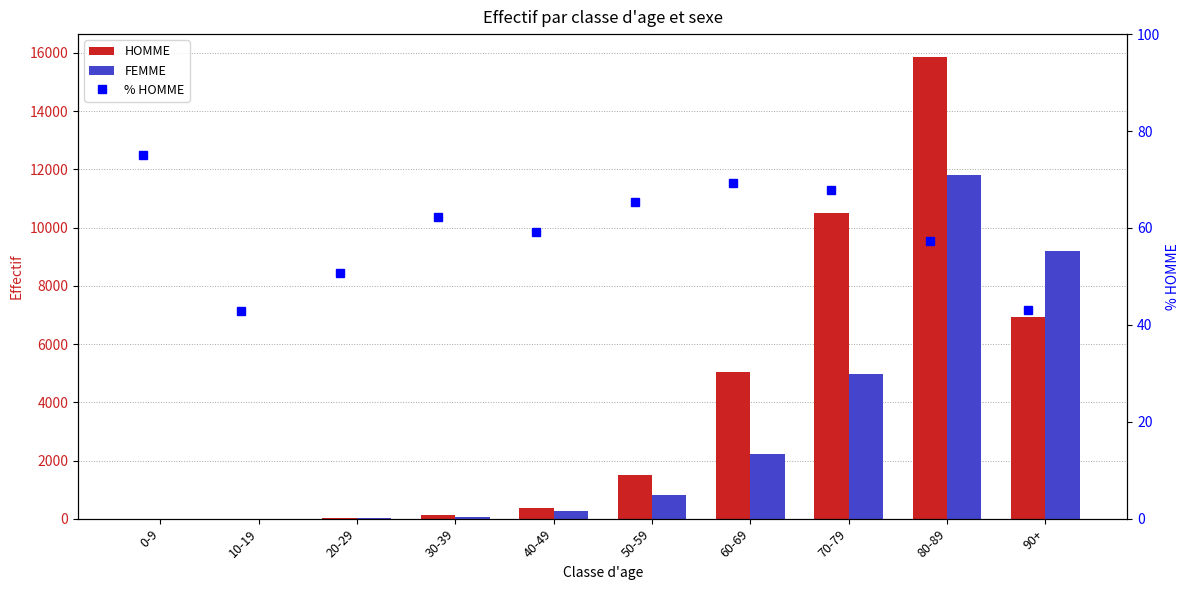

What is the value of the HOMME bar at the 4th from the left?

122.0